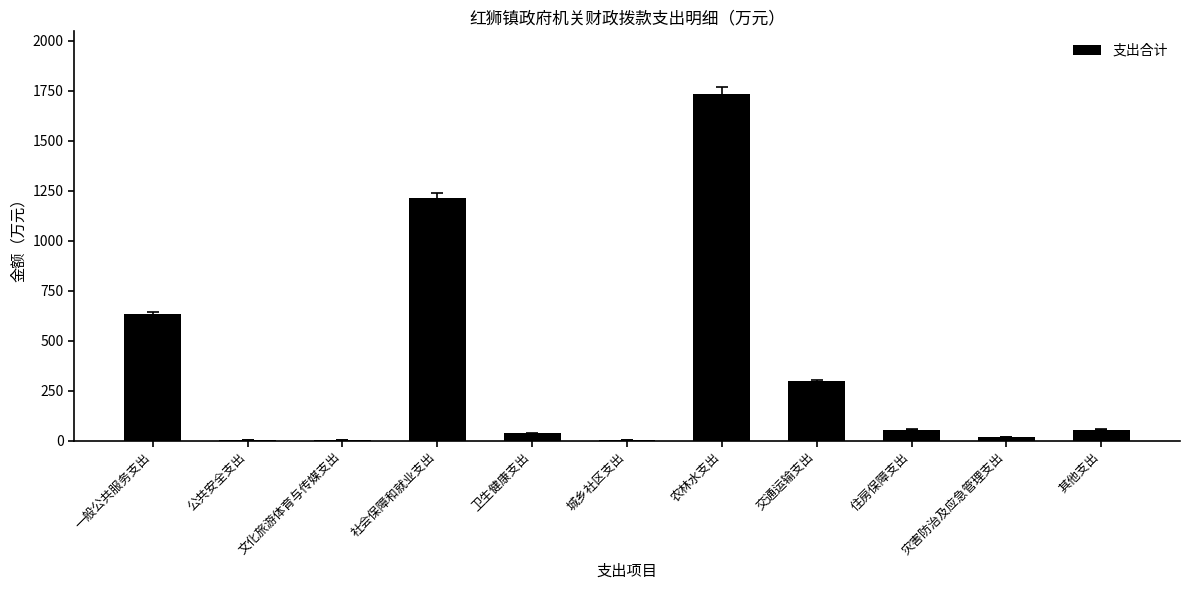

True or false: the data shows 571.0 at 社会保障和就业支出.

False